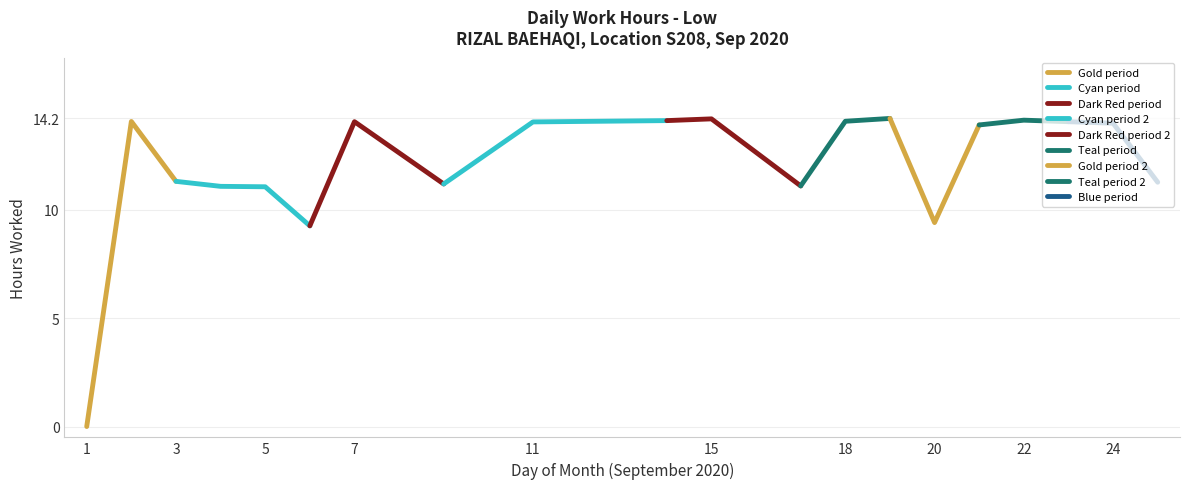

Is it true that the value at 5 is 11.1?

True